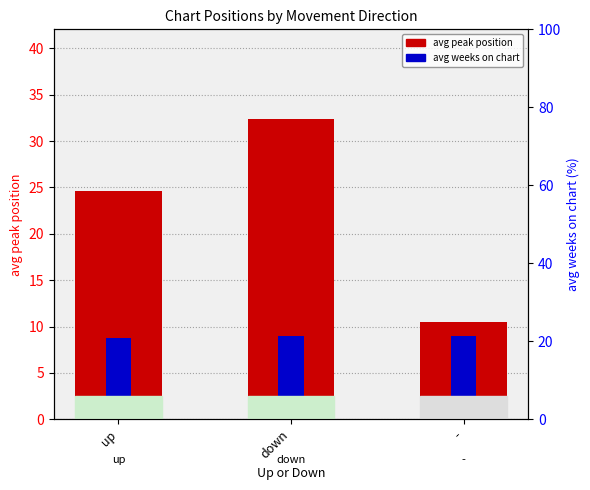

At which label does avg peak position first exceed 24?

up